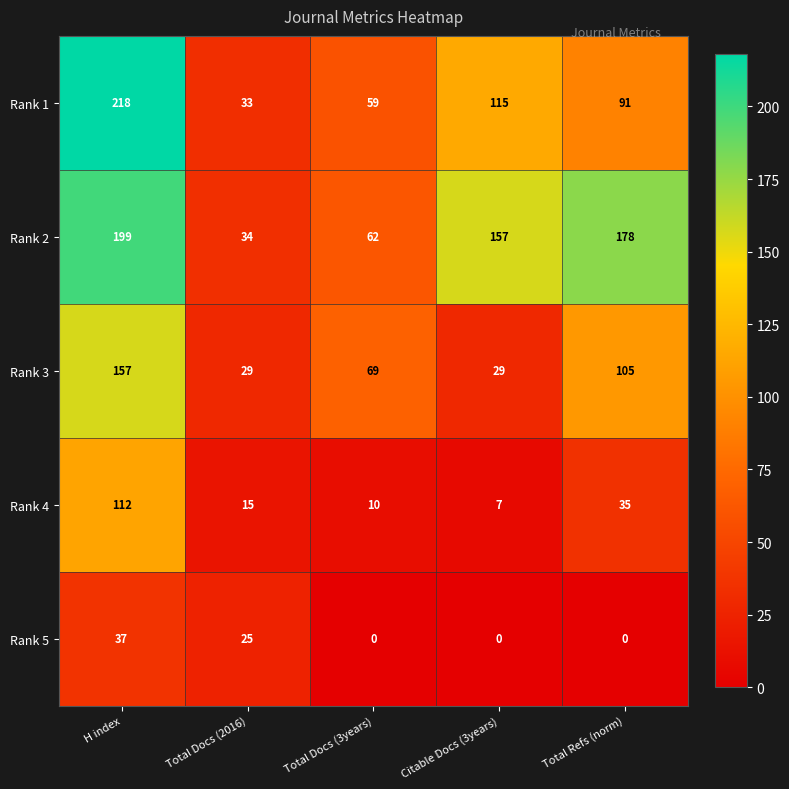

Rank the series by their average value, from lowest to highest.

Rank 5, Rank 4, Rank 3, Rank 1, Rank 2